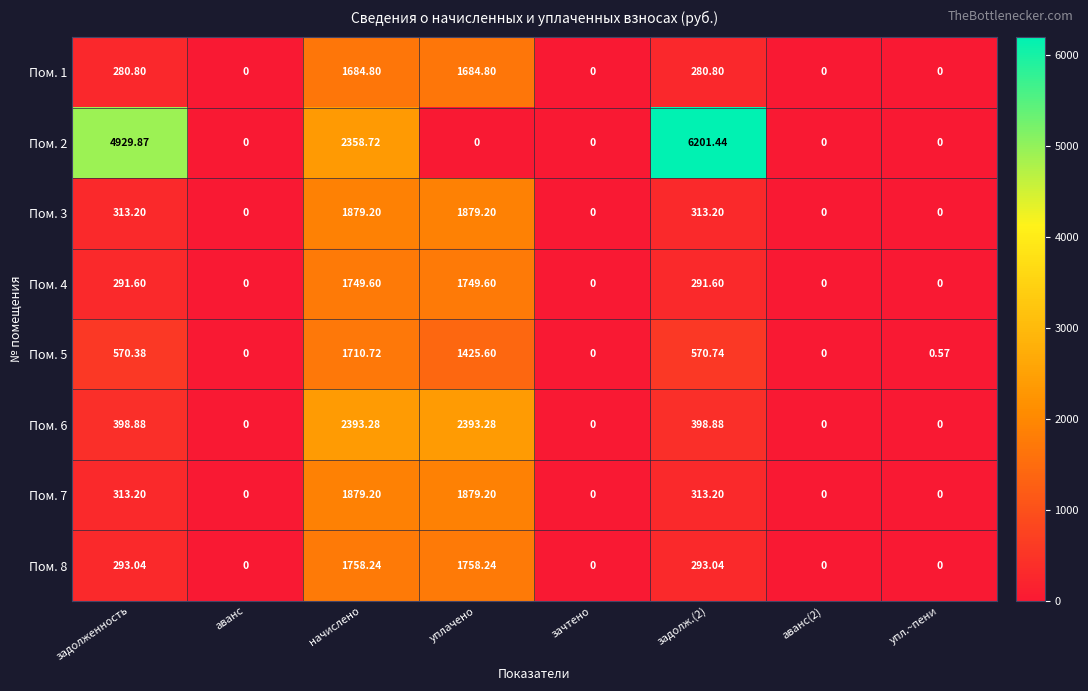

Where does the Пом. 8 series first go above 293?

задолженность